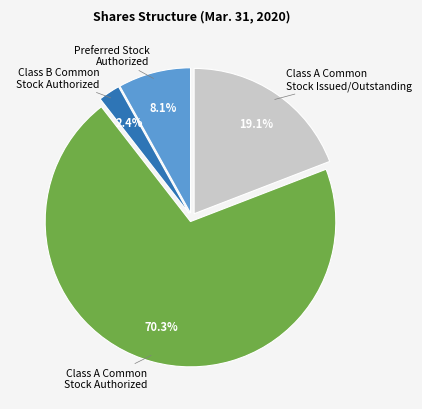

How many slices are in this pie chart?

4